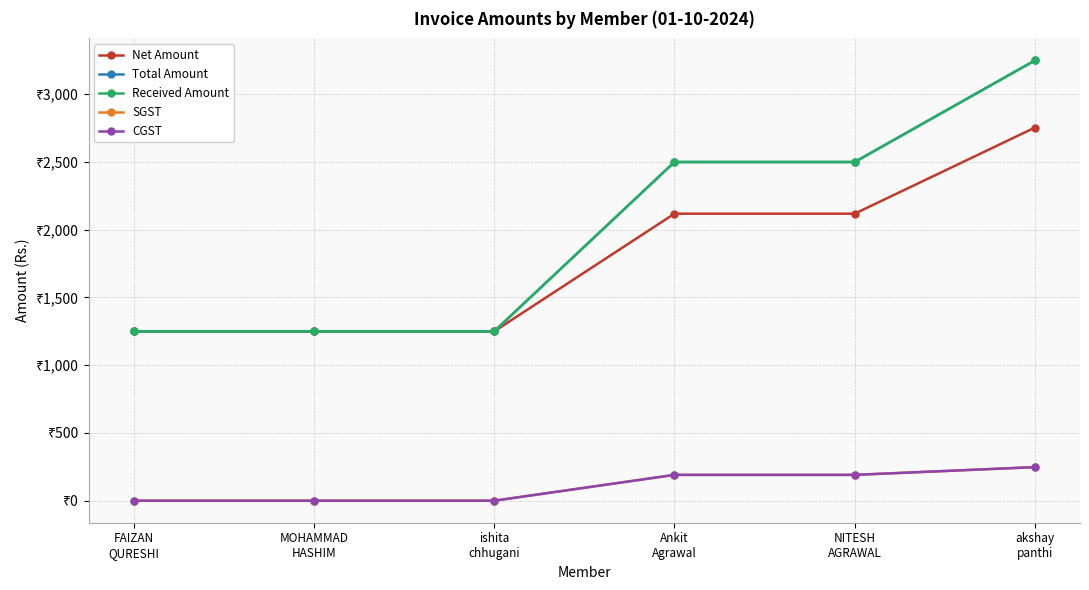

The CGST series shows 143.6 at MOHAMMAD
HASHIM. True or false?

False